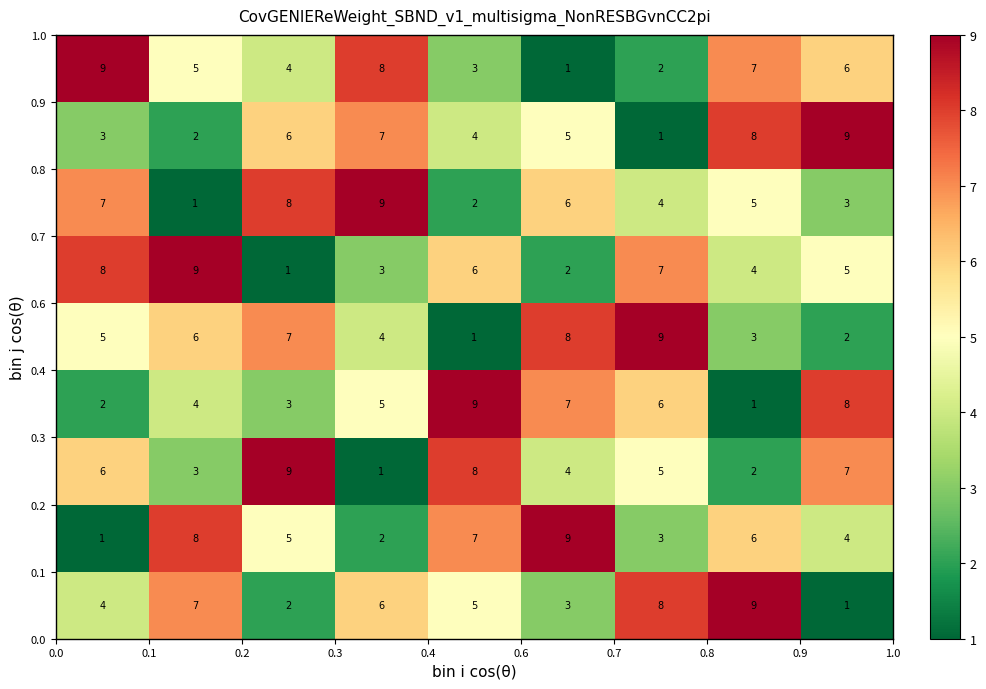

At how many categories does at least one series exceed 4?

9